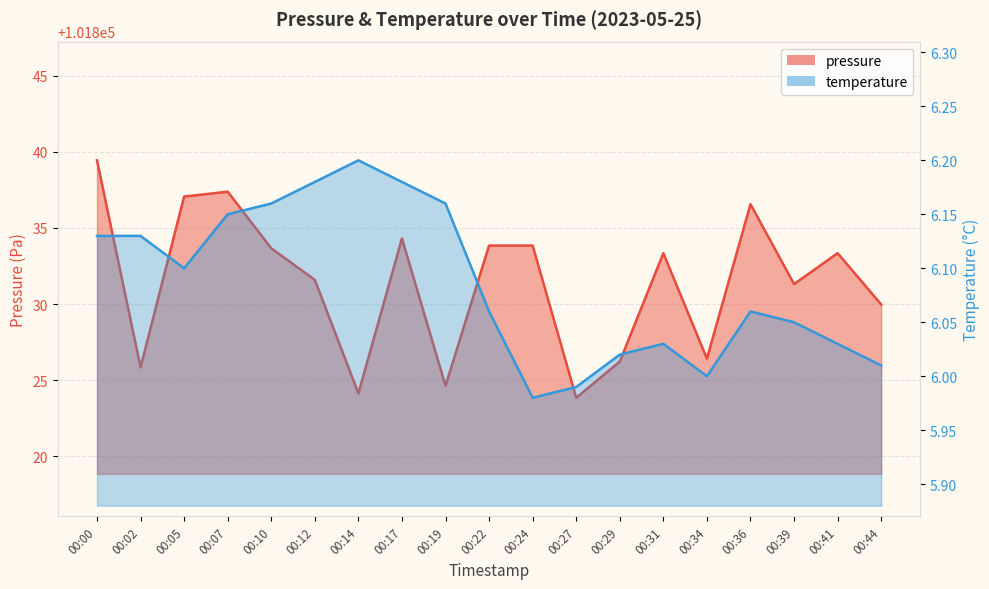

What is the average value of the pressure series?

101831.4